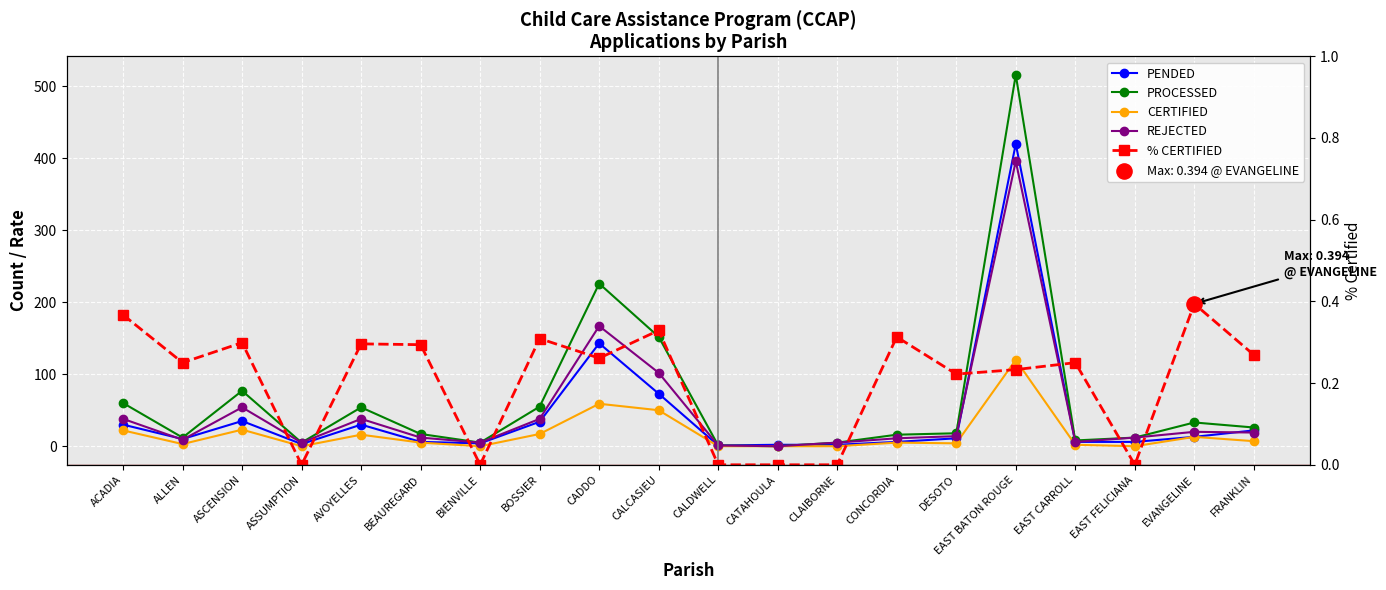

At how many categories does at least one series exceed 295?

1